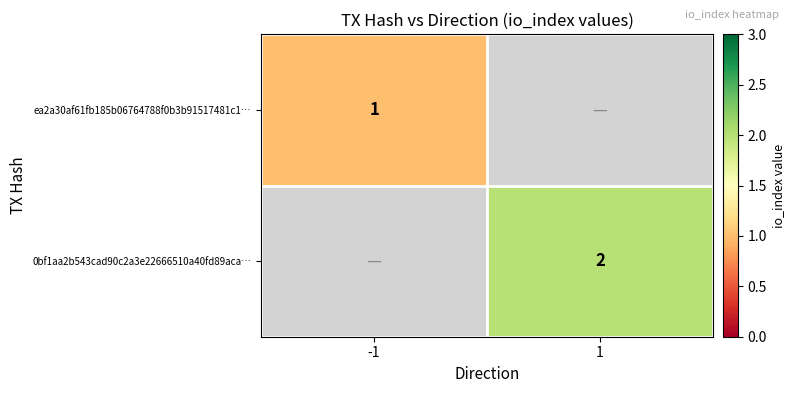

The value of 0bf1aa2b543cad90c2a3e22666510a40fd89aca… at 1 is 2. True or false?

True